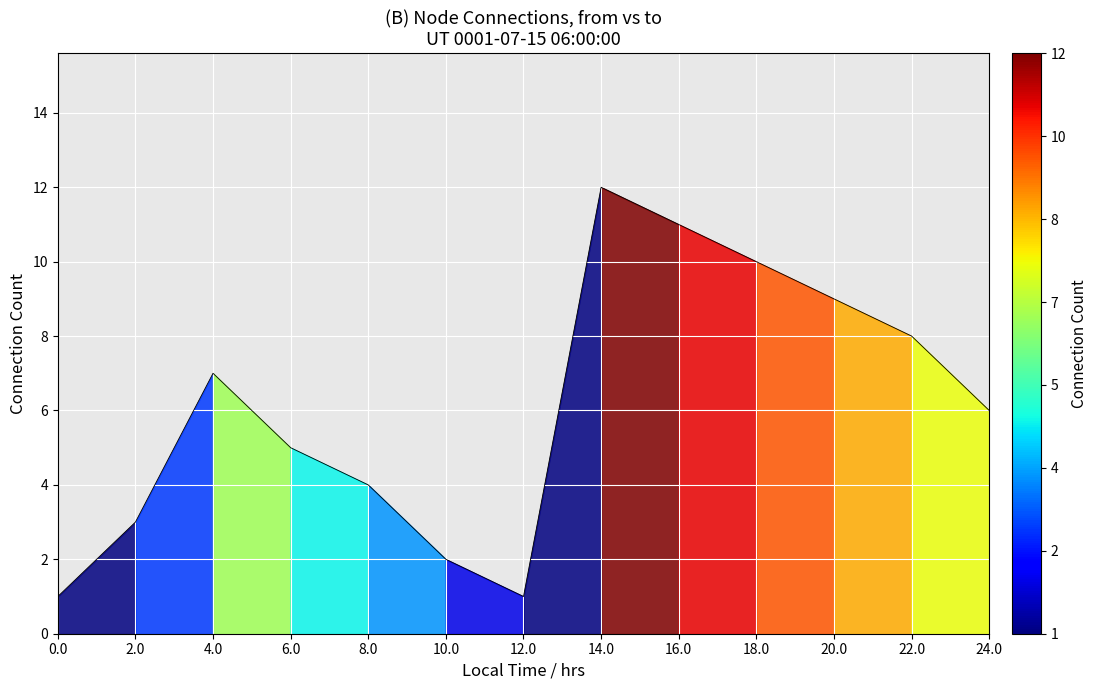

Count the number of categories in the chart.

13